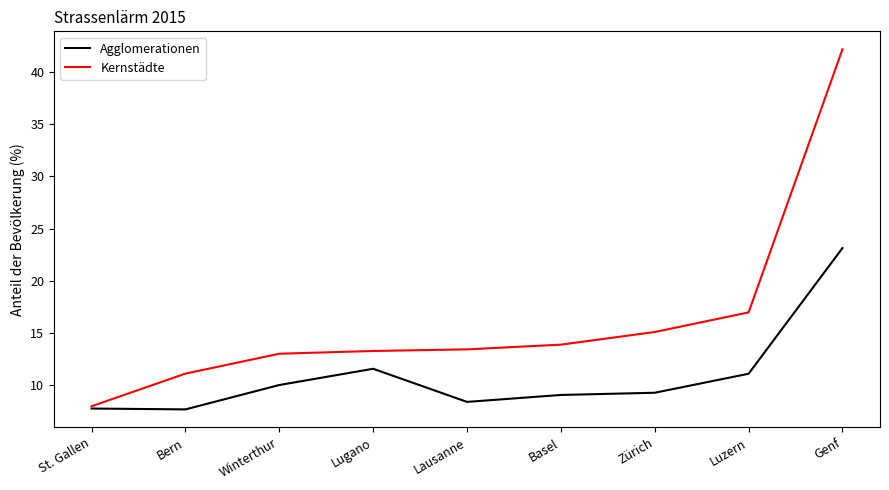

True or false: Kernstädte has a value of 13.4 at Lausanne.

True